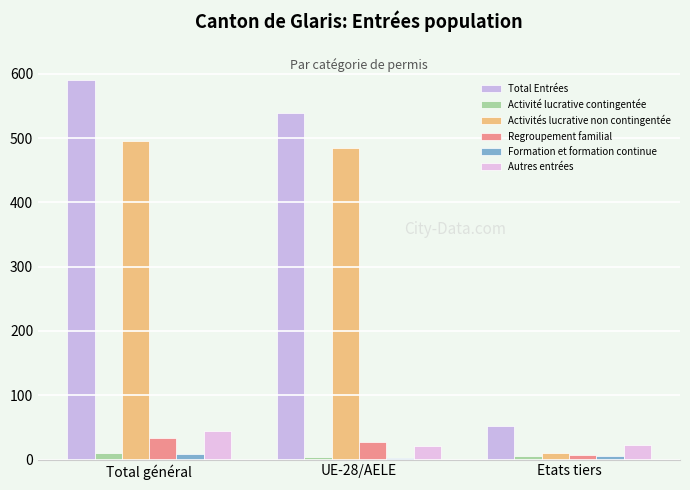

Which series has the largest range (max minus min)?

Total Entrées